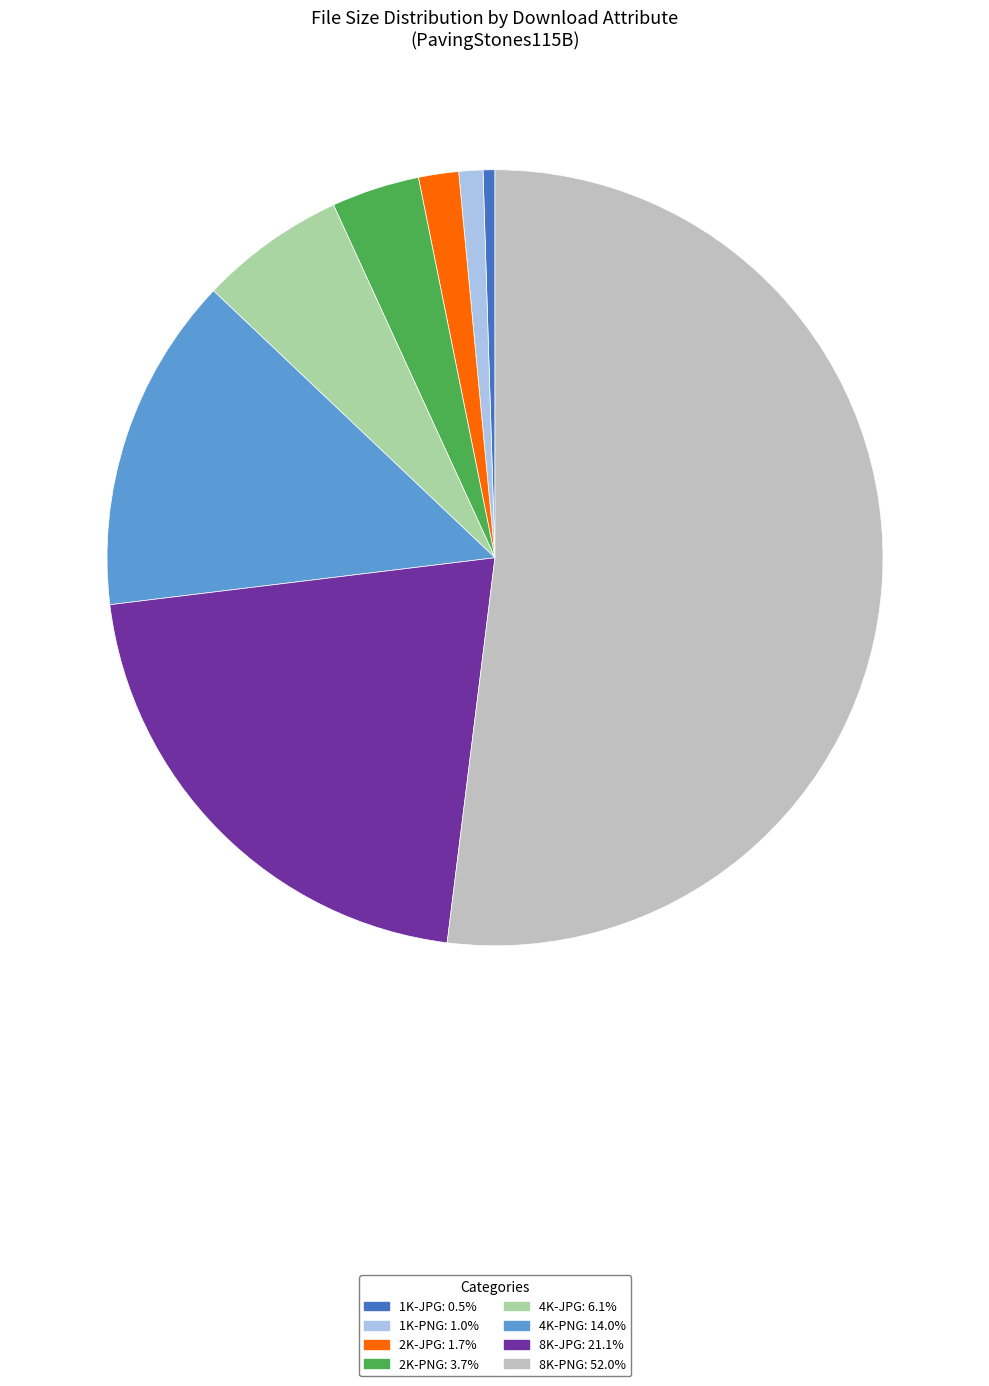

Which has a higher value, 1K-JPG or 4K-PNG?

4K-PNG